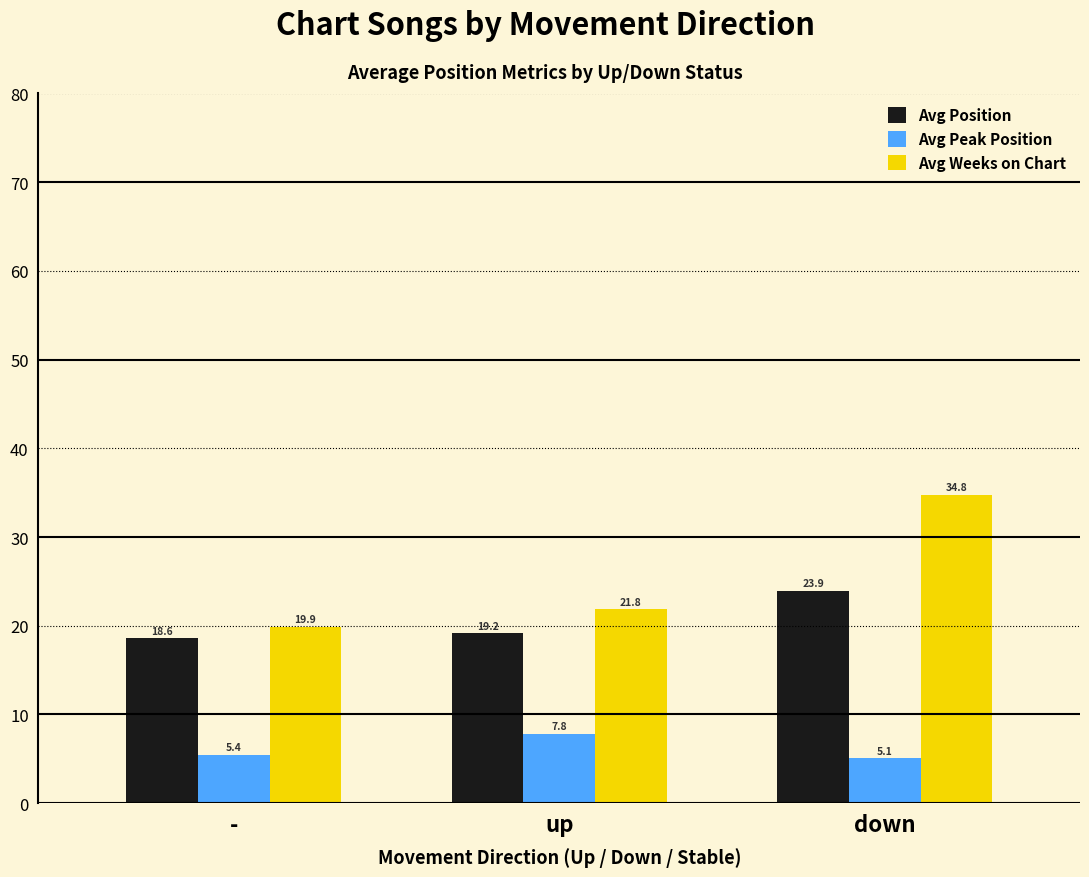

What is the label of the 3rd bar from the left?

down